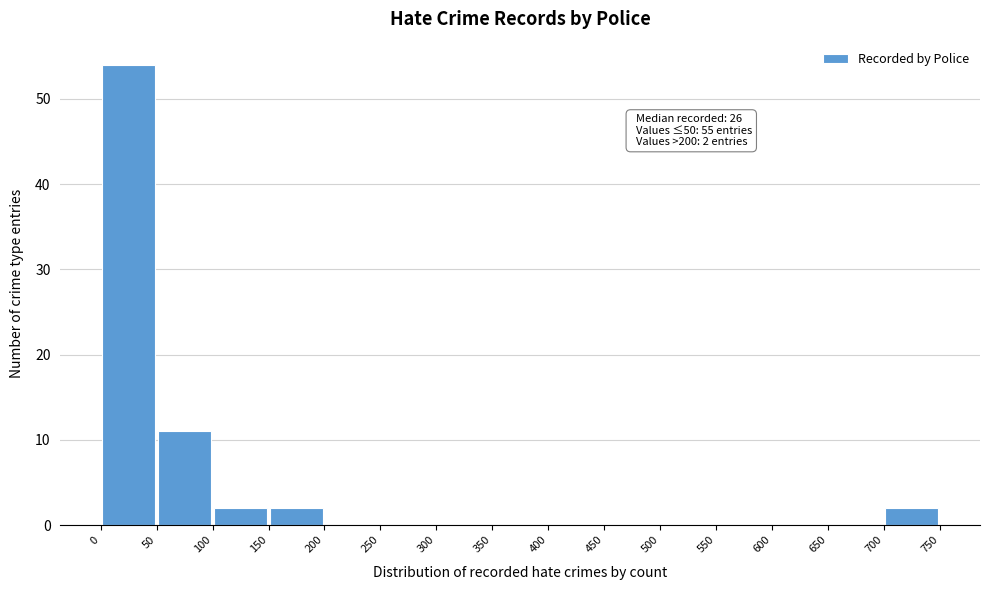

Which range on the x-axis has the tallest bar?

0 to 50